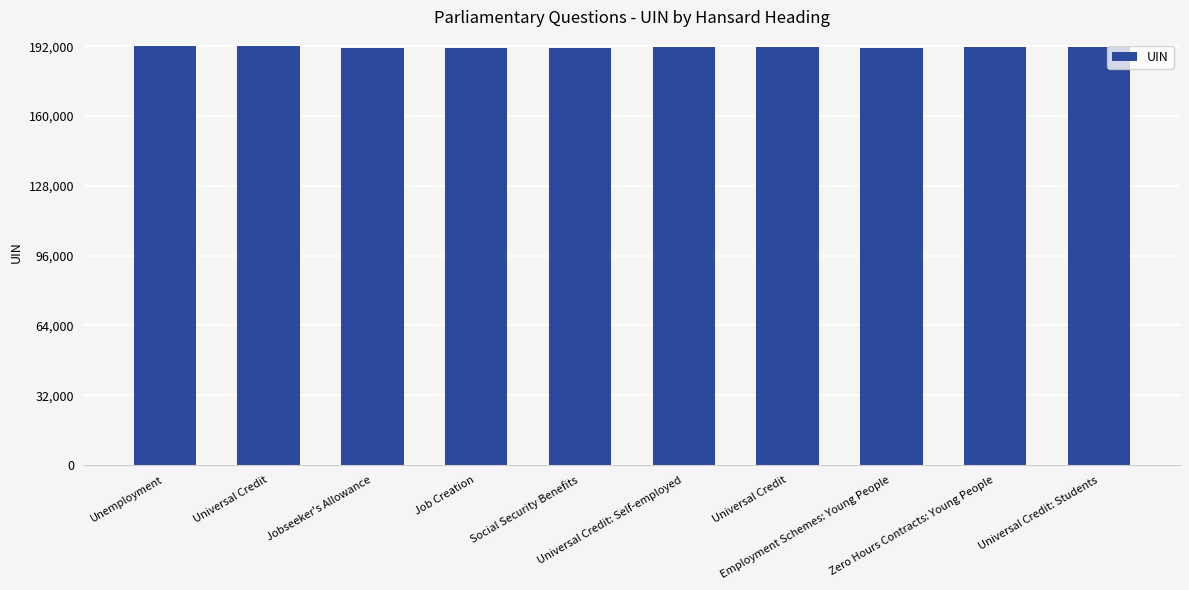

What is the smallest value displayed?

191251